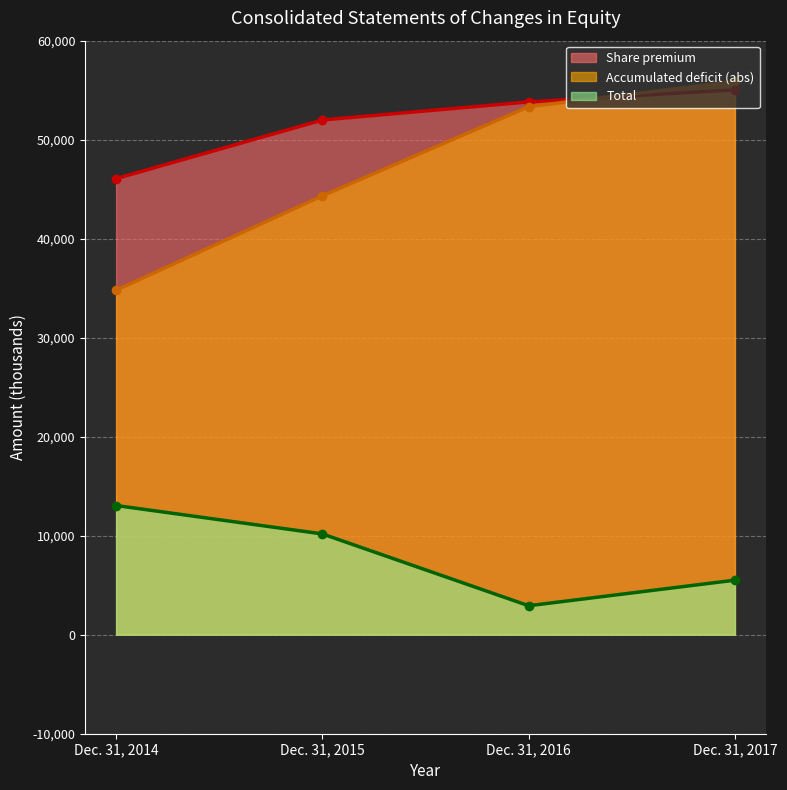

True or false: Share premium has more than 1 points higher than both neighbors.

False